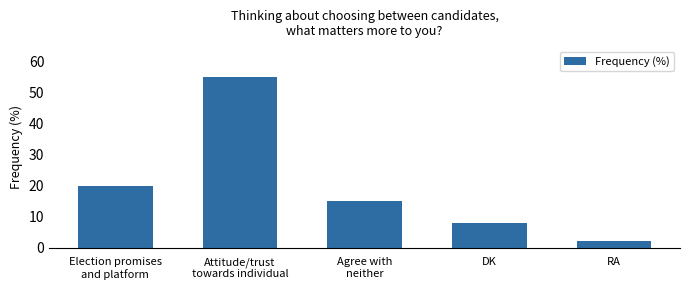

What is the maximum value shown in the chart?

55